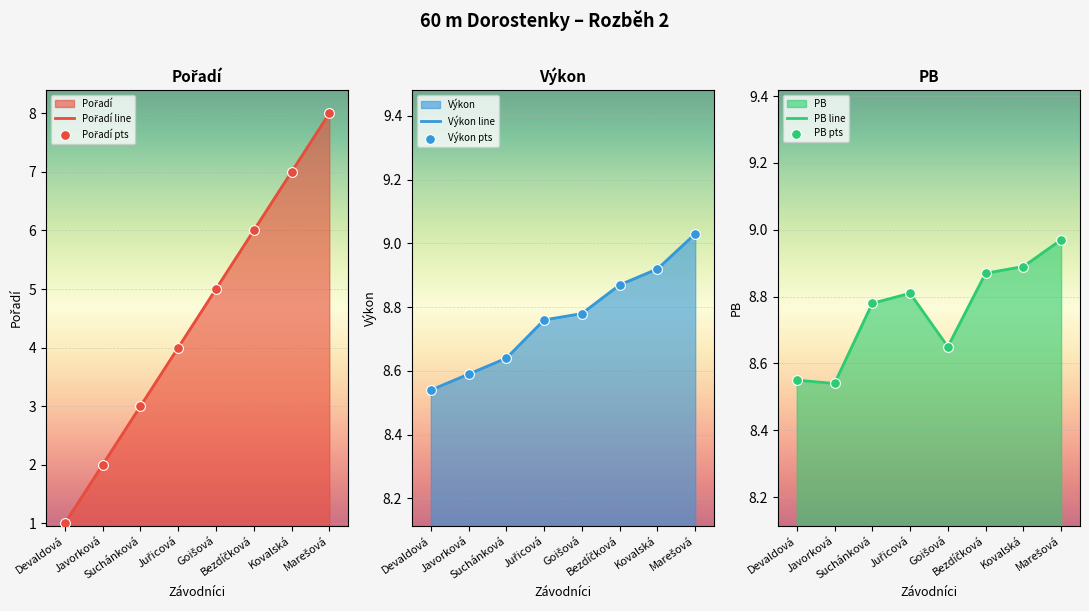

Which series has the largest total across all categories?

Výkon